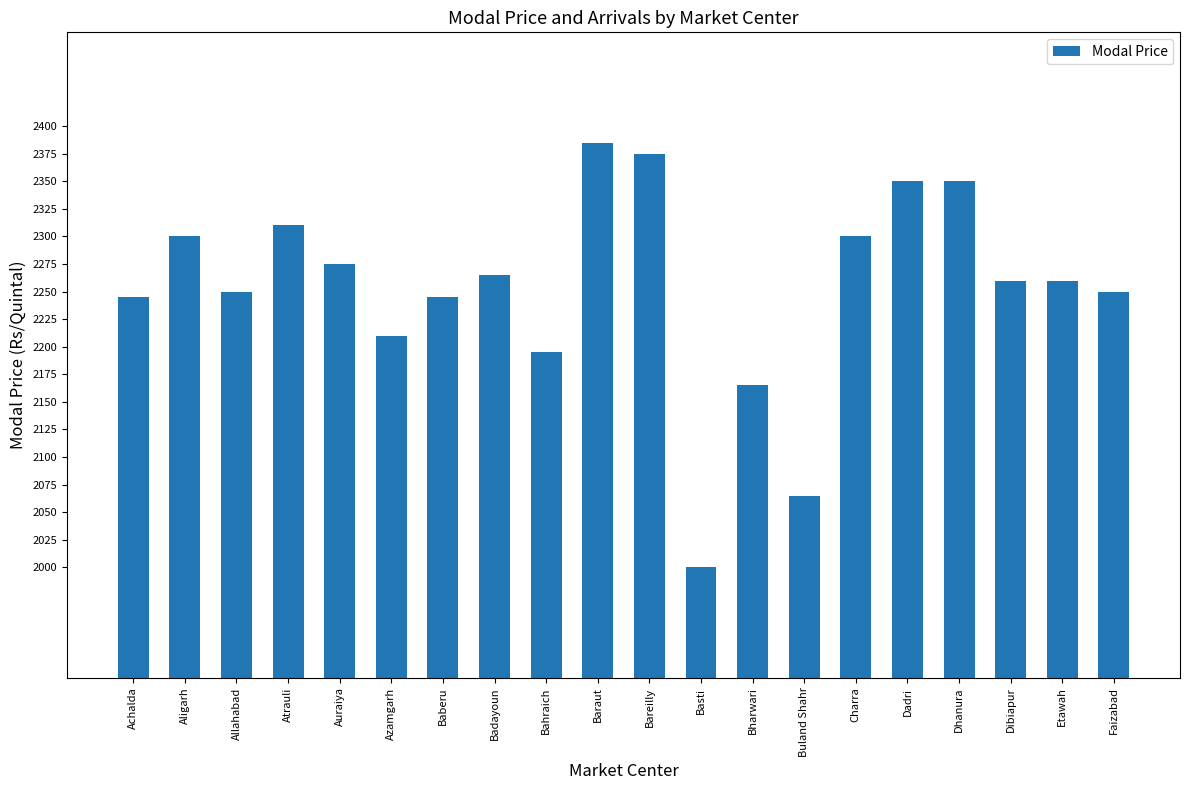

Is it true that the value at Faizabad is 3648?

False